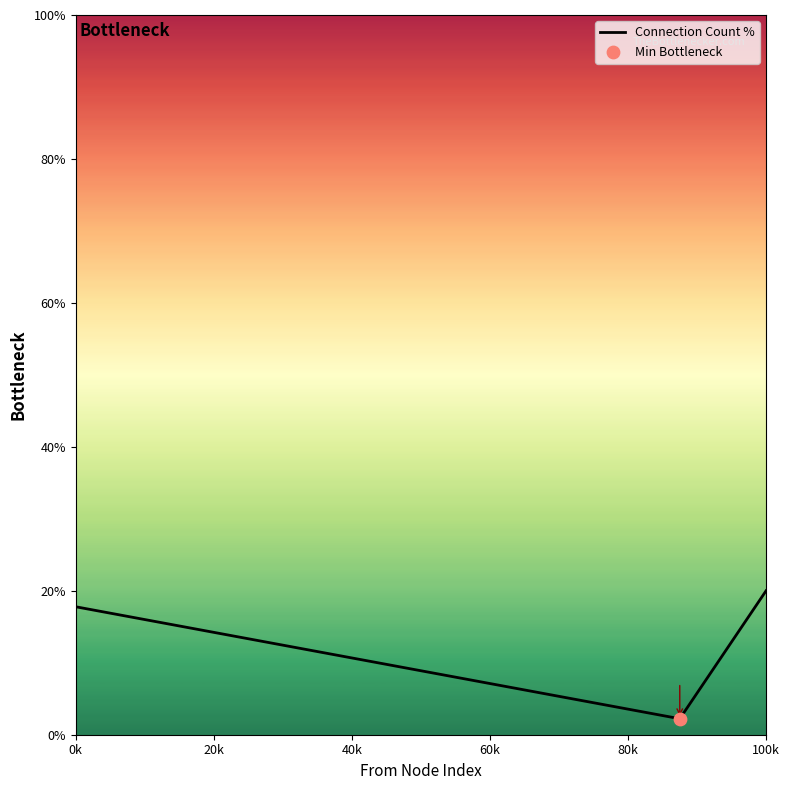

What is the greatest value displayed?

20.0